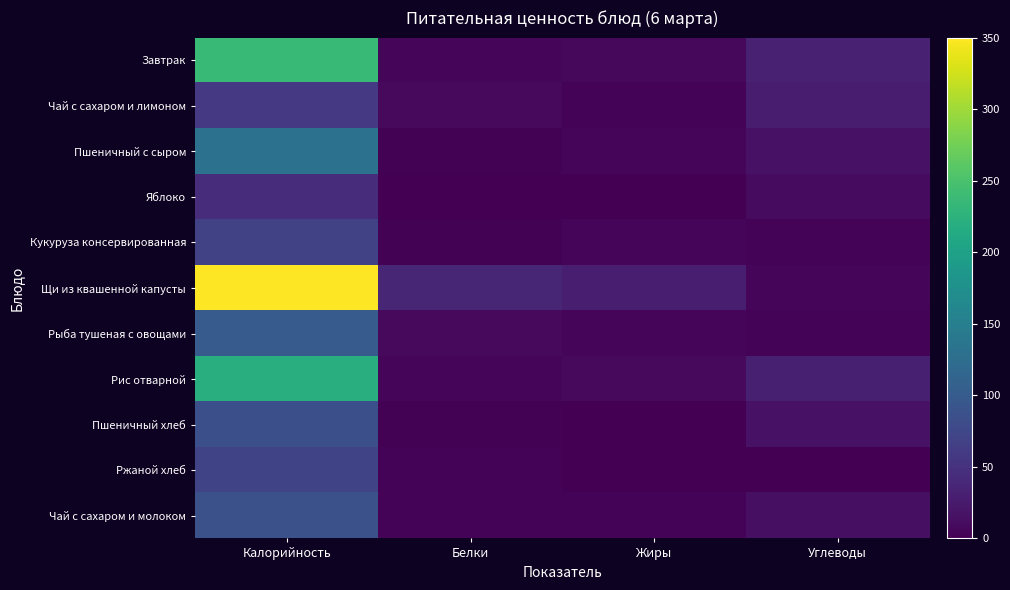

Which has a higher value, Жиры or Белки?

Жиры